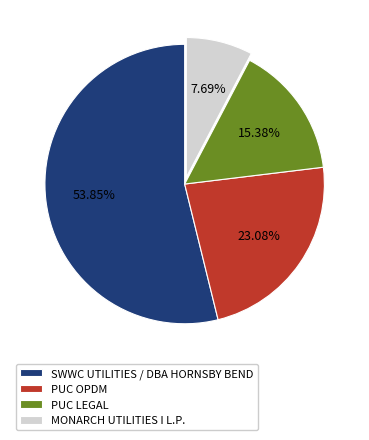

Is it true that MONARCH UTILITIES I L.P. is 8% of the pie?

True